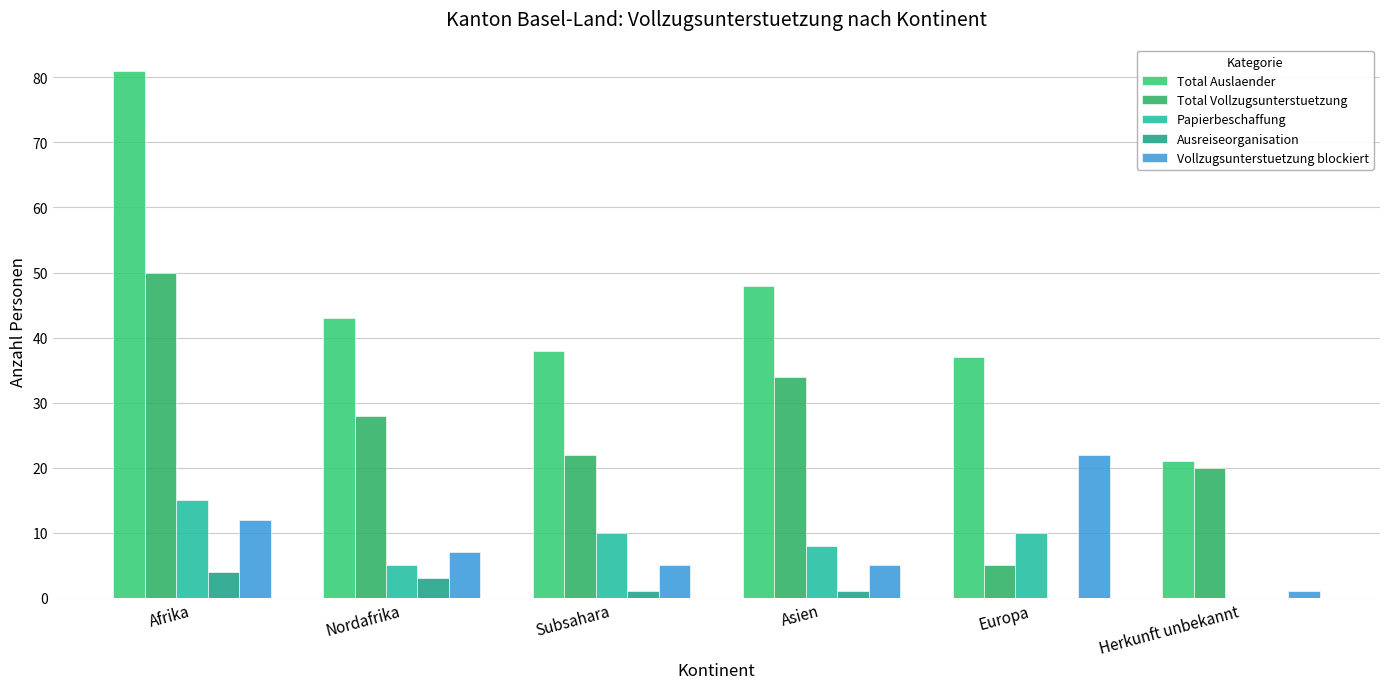

At Subsahara, list the series in order from smallest to largest.

Ausreiseorganisation, Vollzugsunterstuetzung blockiert, Papierbeschaffung, Total Vollzugsunterstuetzung, Total Auslaender